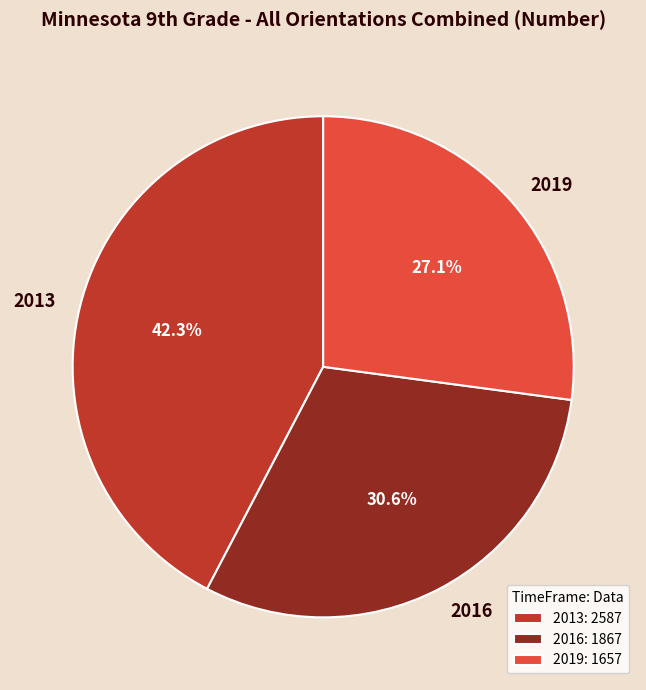

How many segments does this pie chart have?

3